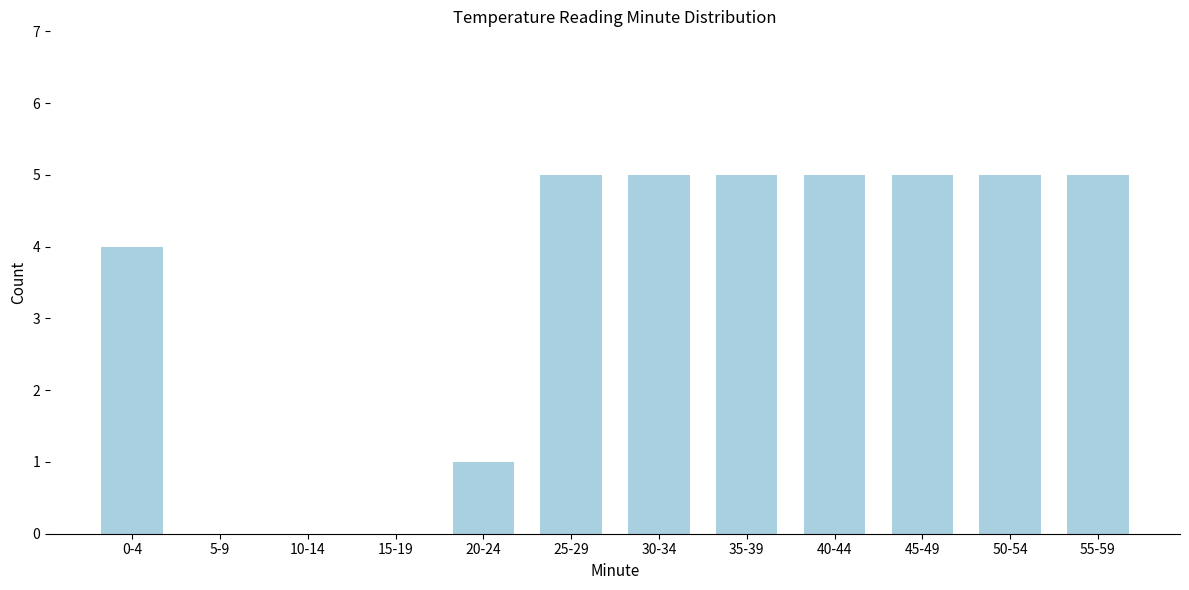

Reading left to right, what are all the values shown in this chart?

0-4=4	5-9=0	10-14=0	15-19=0	20-24=1	25-29=5	30-34=5	35-39=5	40-44=5	45-49=5	50-54=5	55-59=5